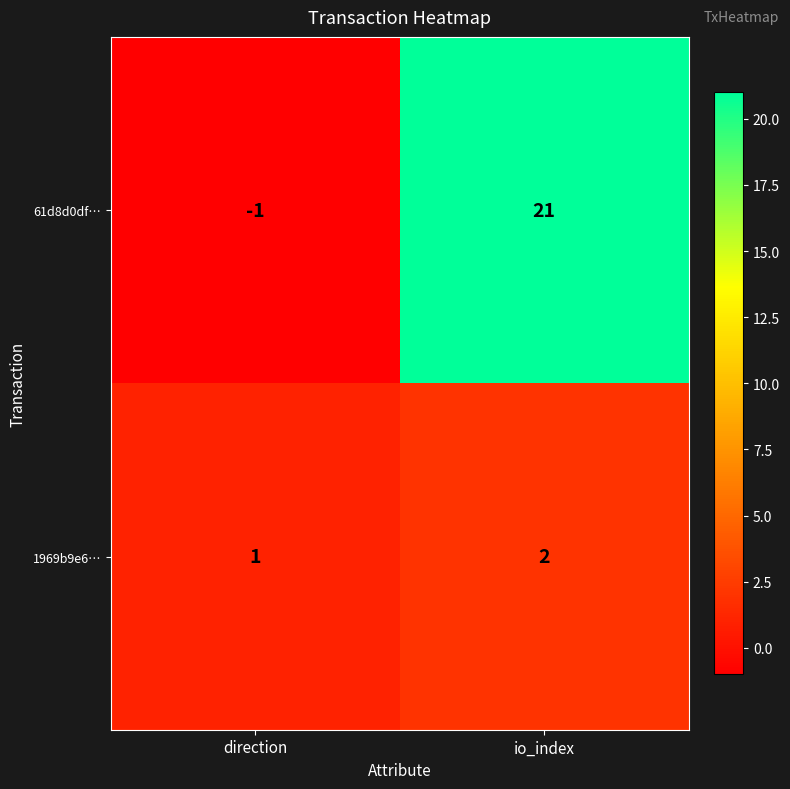

The value of 1969b9e6… at direction is 1. True or false?

True